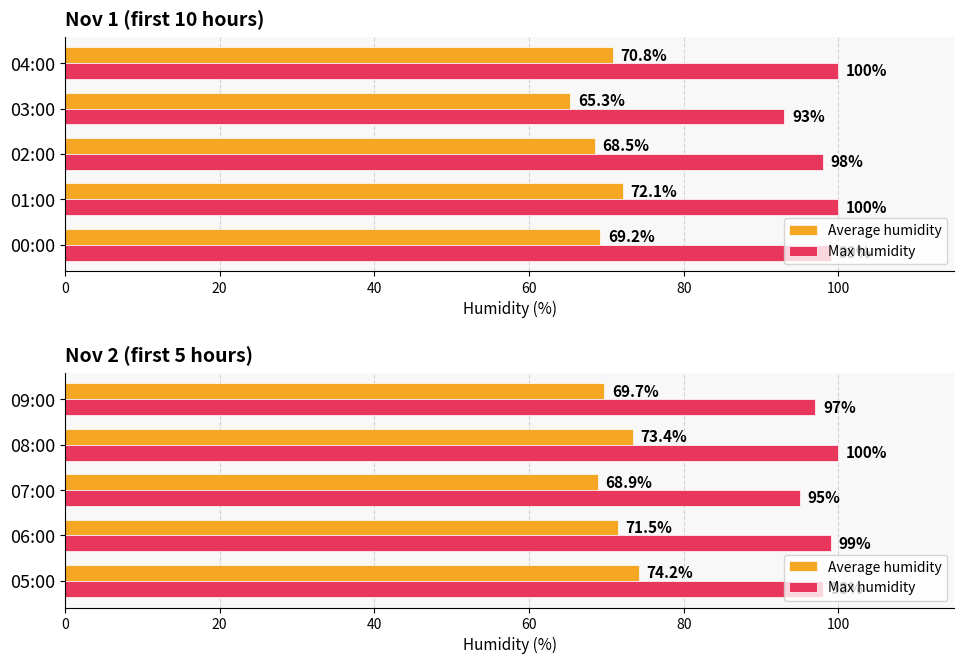

At 09:00, list the series in order from largest to smallest.

Max humidity, Average humidity